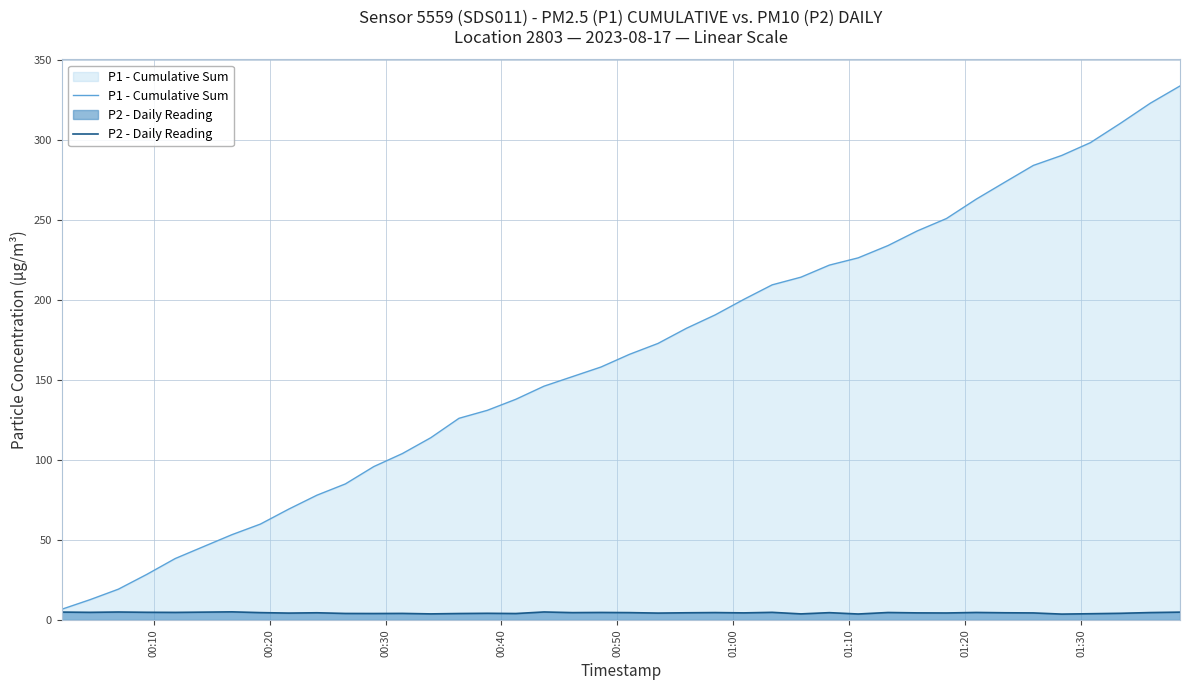

What are all the series names shown in the legend?

P1 - Cumulative Sum, P2 - Daily Reading